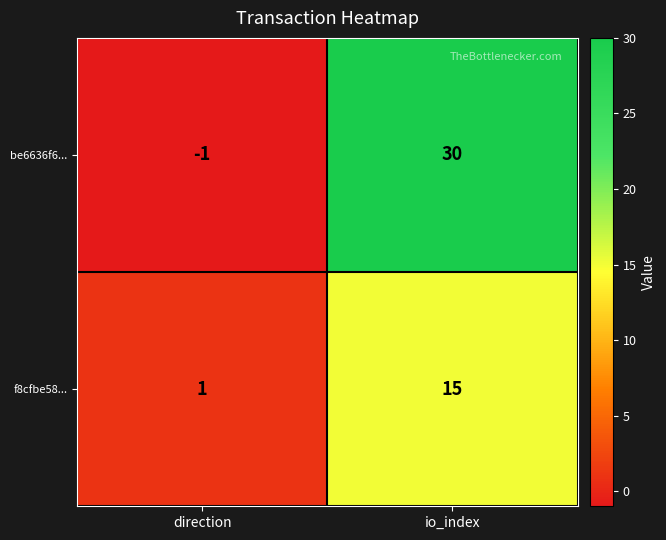

True or false: be6636f6... has a value of -1 at direction.

True